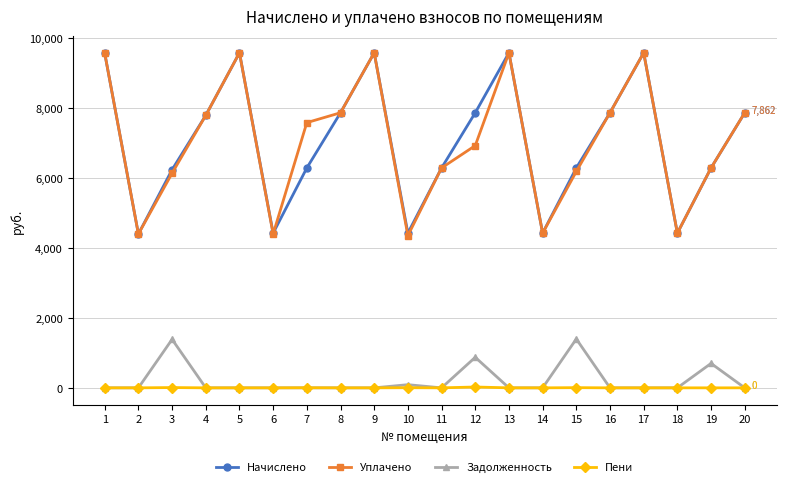

How many lines are shown in the chart?

4